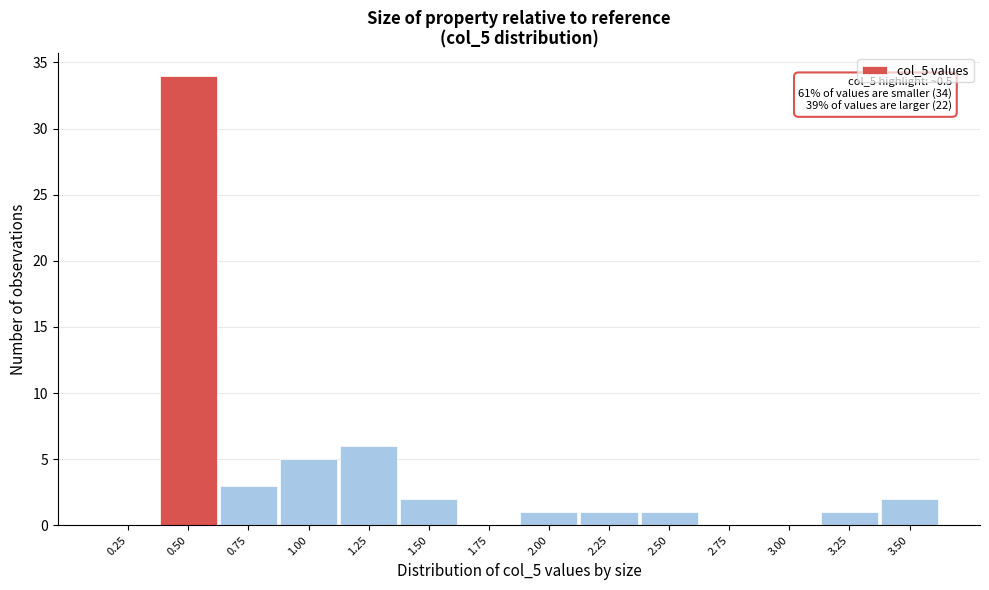

Reading left to right, list all the values displayed in this chart.

0.25=0	0.50=34	0.75=3	1.00=5	1.25=6	1.50=2	1.75=0	2.00=1	2.25=1	2.50=1	2.75=0	3.00=0	3.25=1	3.50=2